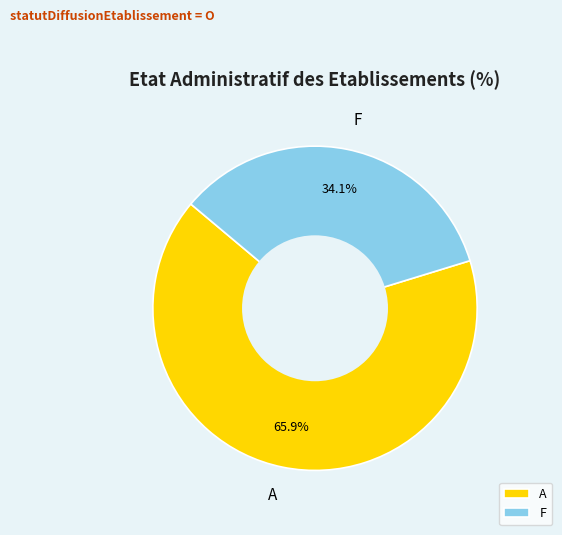

What is the total percentage of A and F?

100.0%